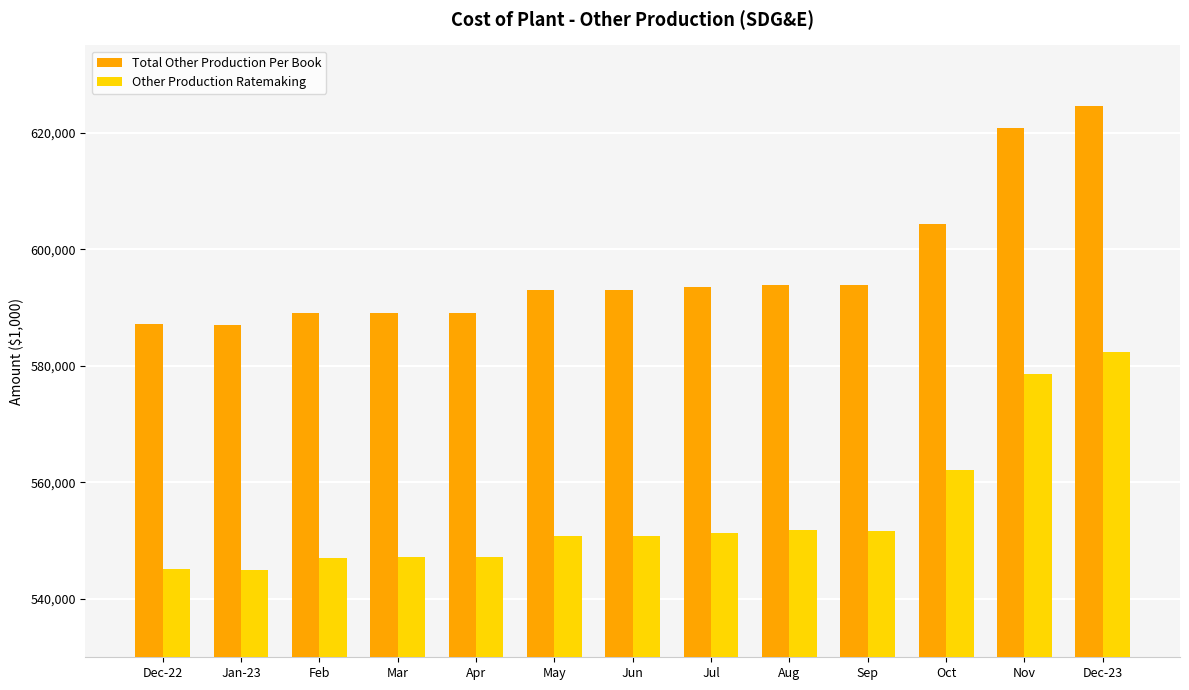

Read the Other Production Ratemaking value at May.

550828.1